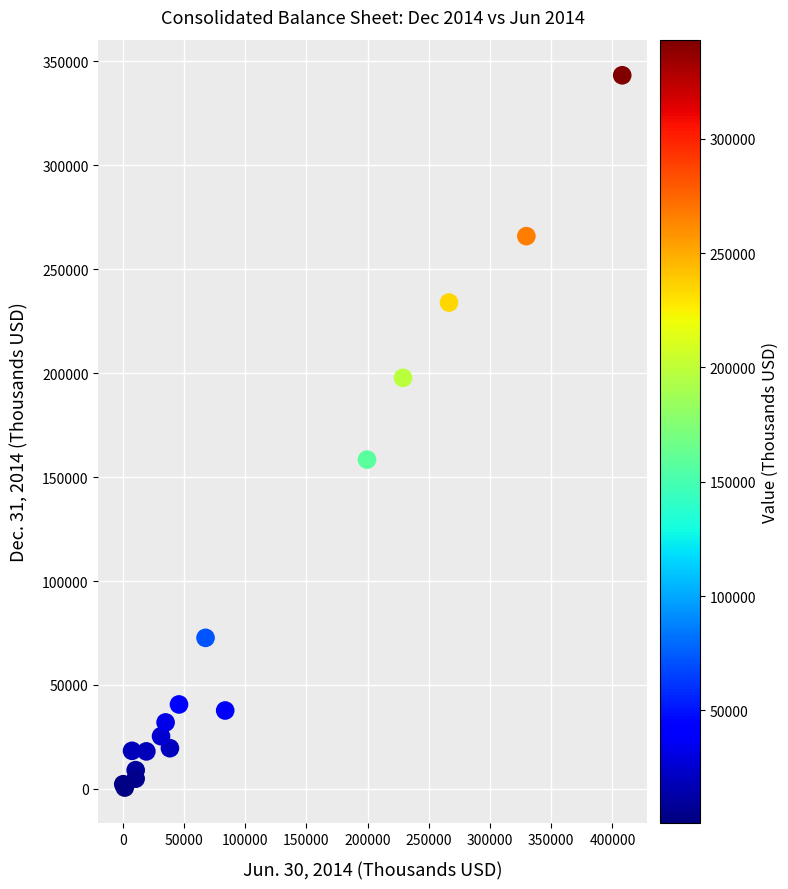

What Y value in the scatter plot is closest to 171996?

158443